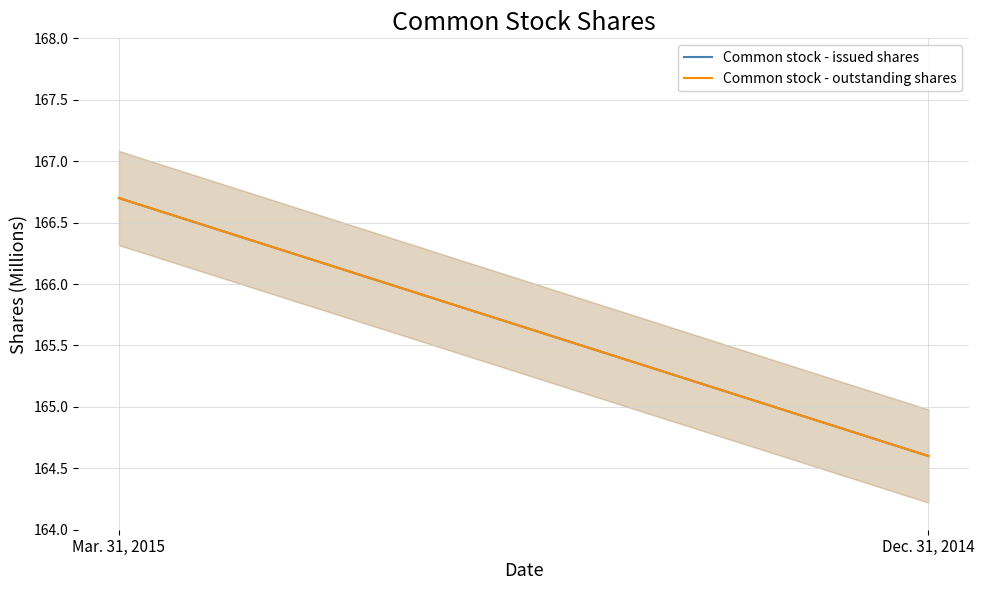

What is the label of the 1st point from the left?

Mar. 31, 2015